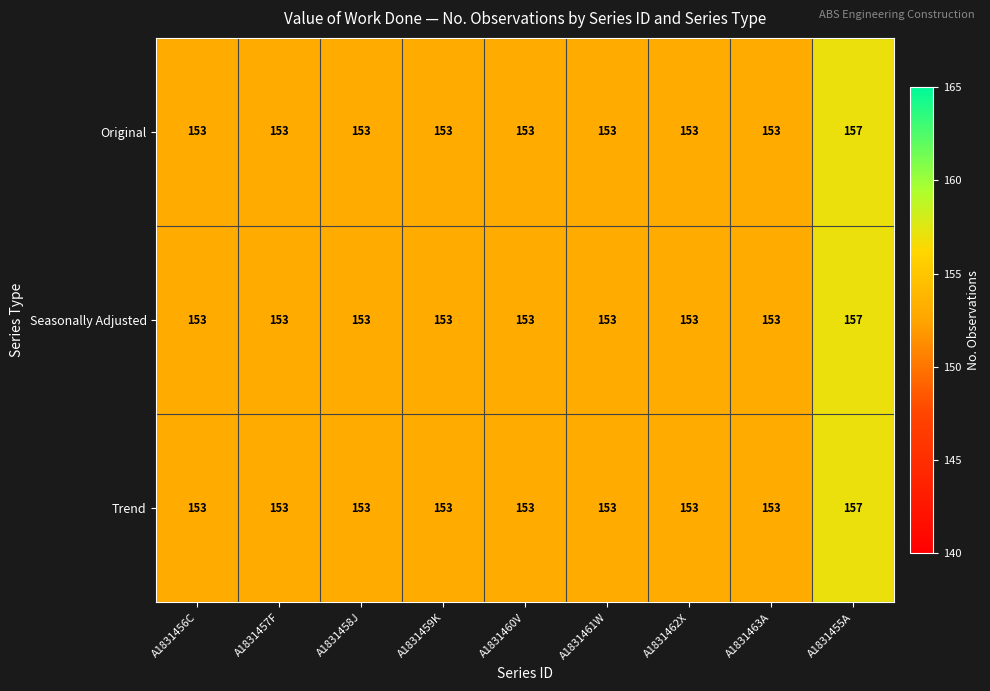

How many Trend values are between 153 and 154?

8